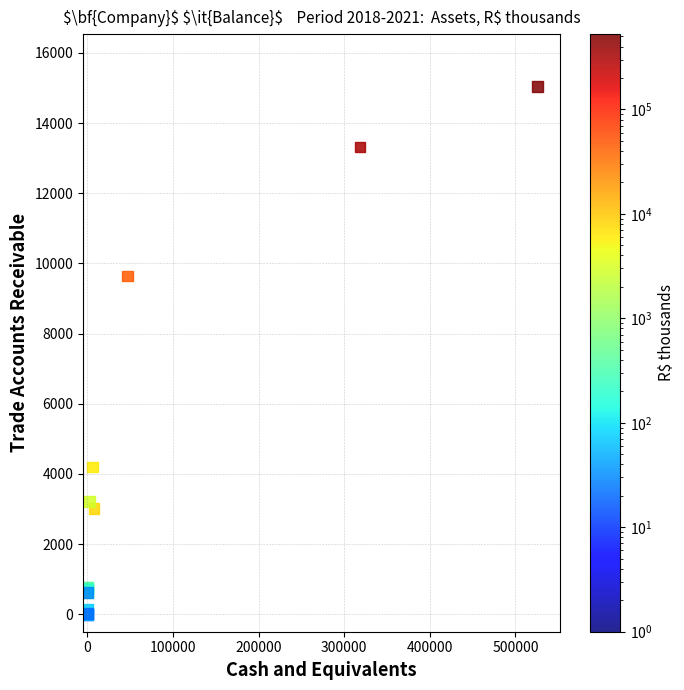

What Y value in the scatter plot is closest to 7517?

9640